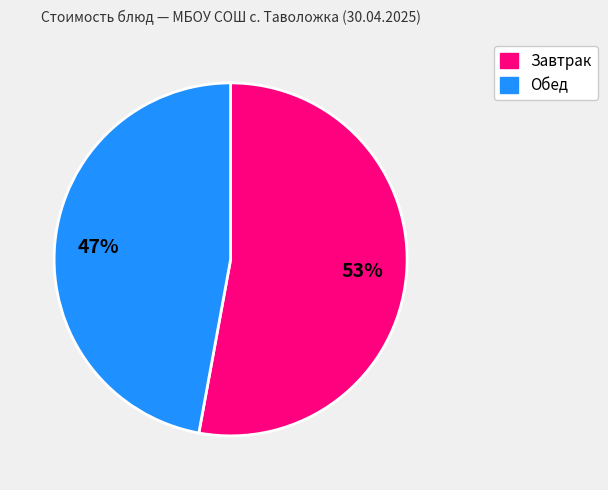

Is there any slice that represents more than half of the pie?

Yes